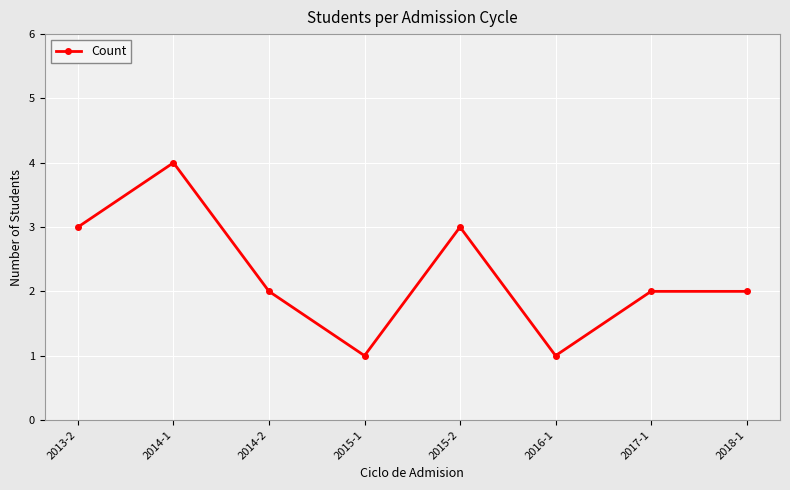

What is the minimum value shown in the chart?

1